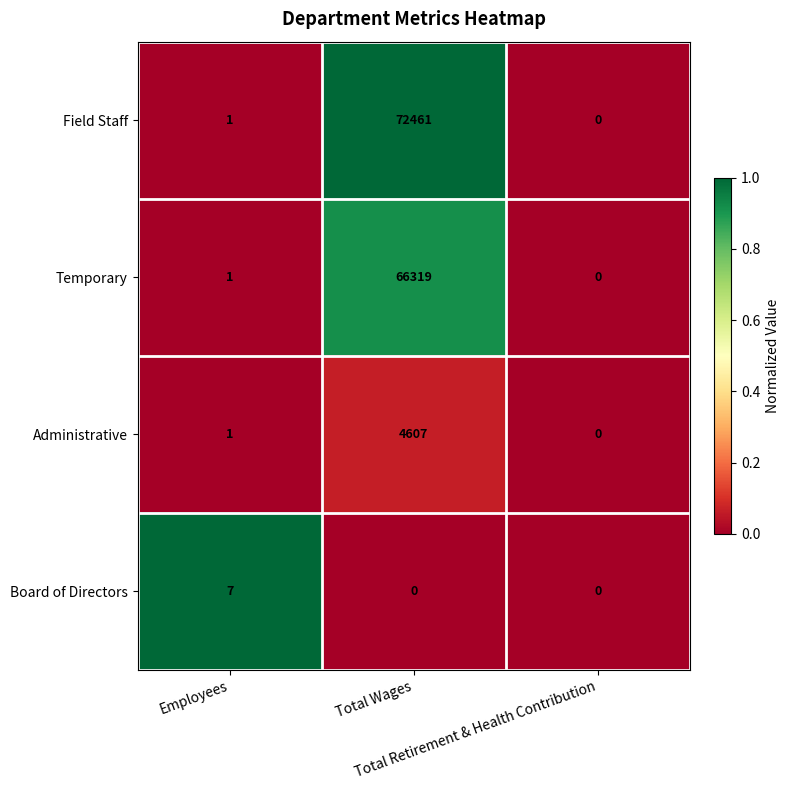

Count the number of categories in the chart.

3